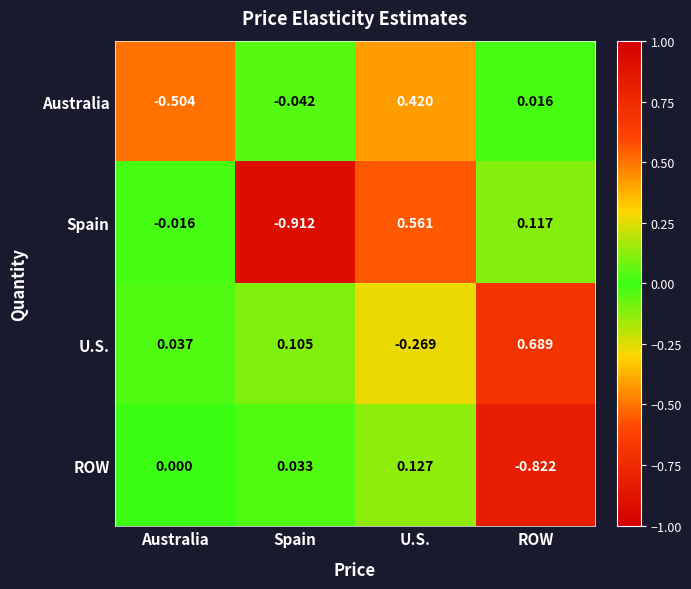

At which category is the sum across all series the highest?

U.S.